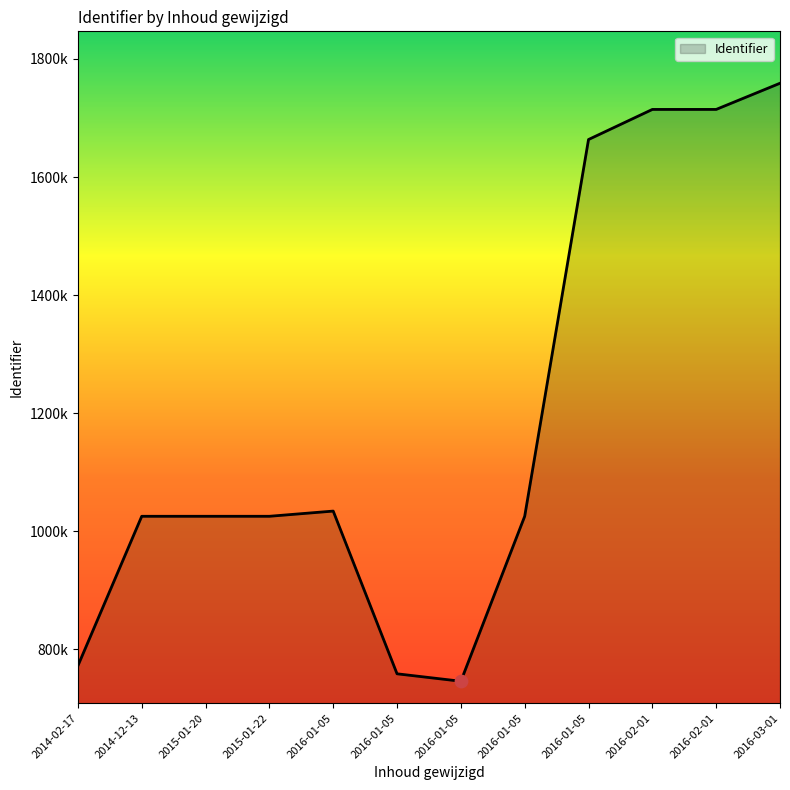

Approximately how many times larger is the value at 2016-01-05 compared to 2016-02-01?

0.6